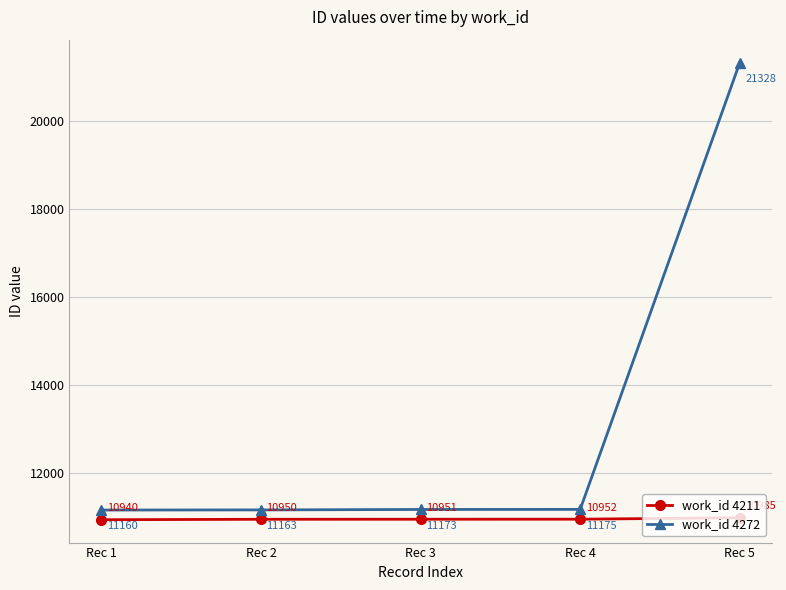

List the series in order of their peak value, highest first.

work_id 4272, work_id 4211